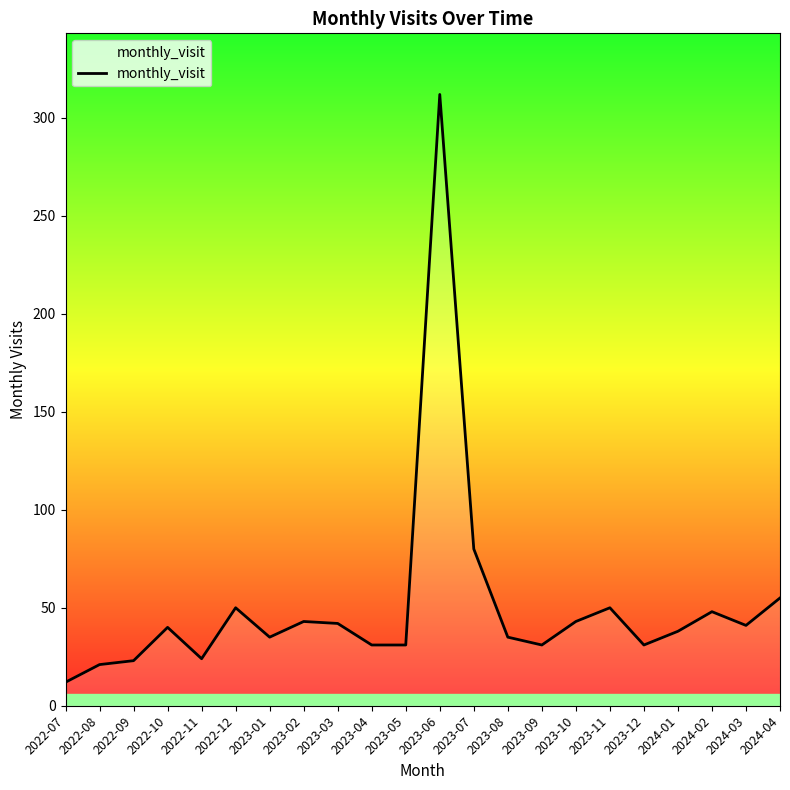

What position from the right is 2023-03?

14